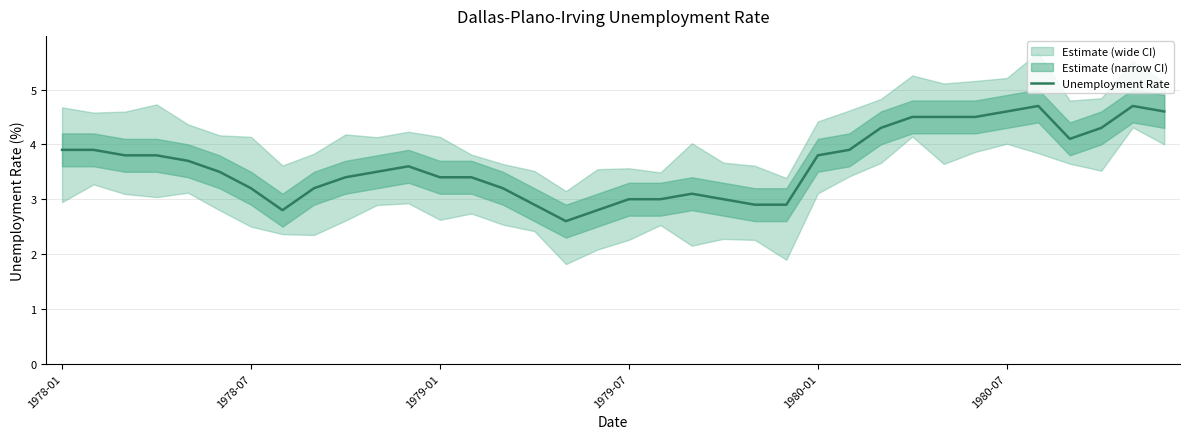

What is the lowest value of the Unemployment Rate series?

2.6